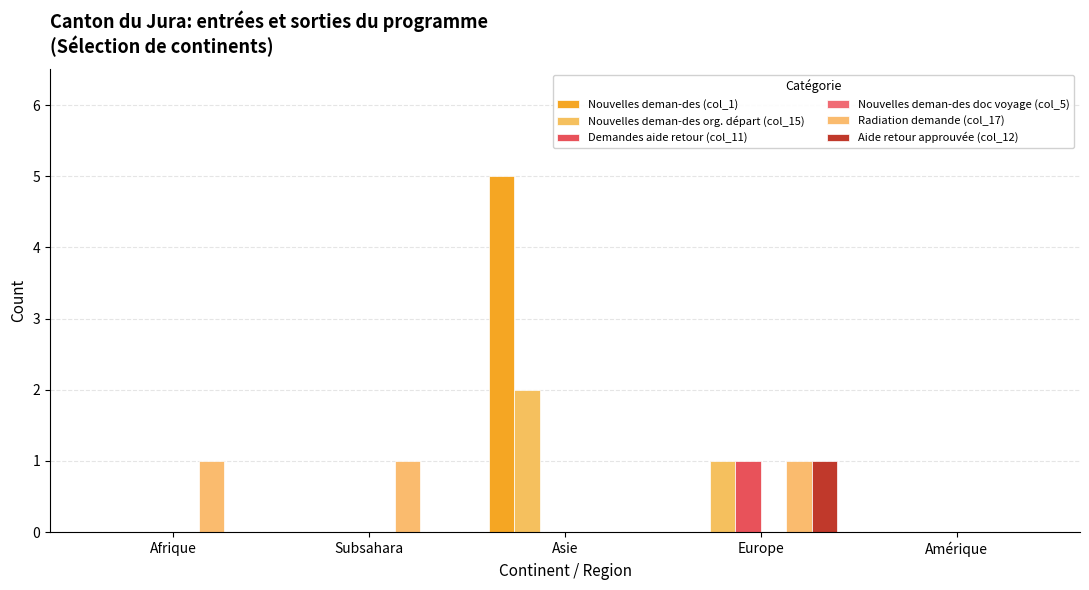

Are the bars grouped side by side (vs. stacked)?

Yes